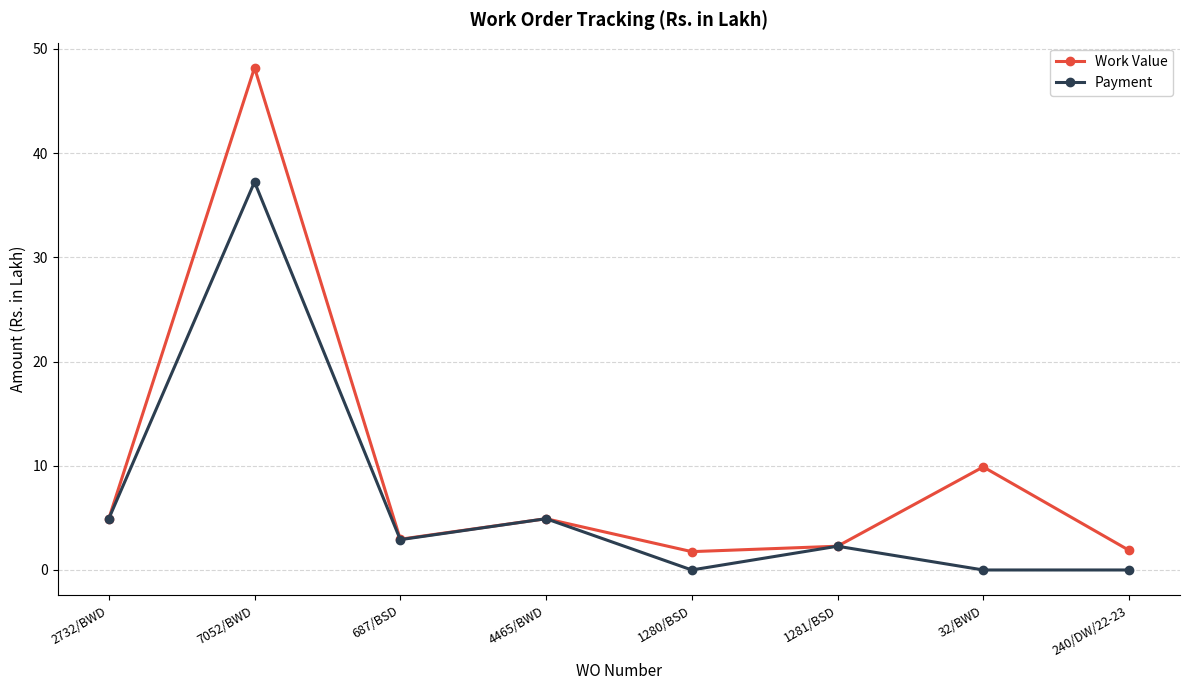

Which series has the largest range (max minus min)?

Work Value